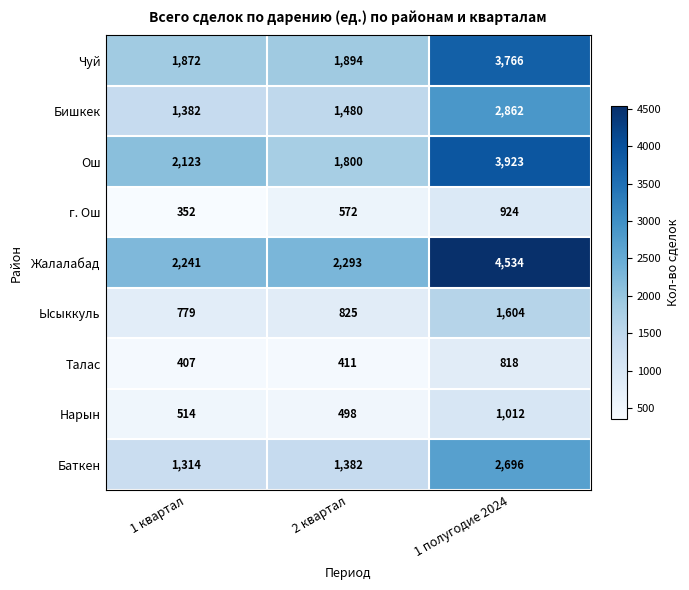

Which series changed the most between 1 квартал and 2 квартал?

Ош